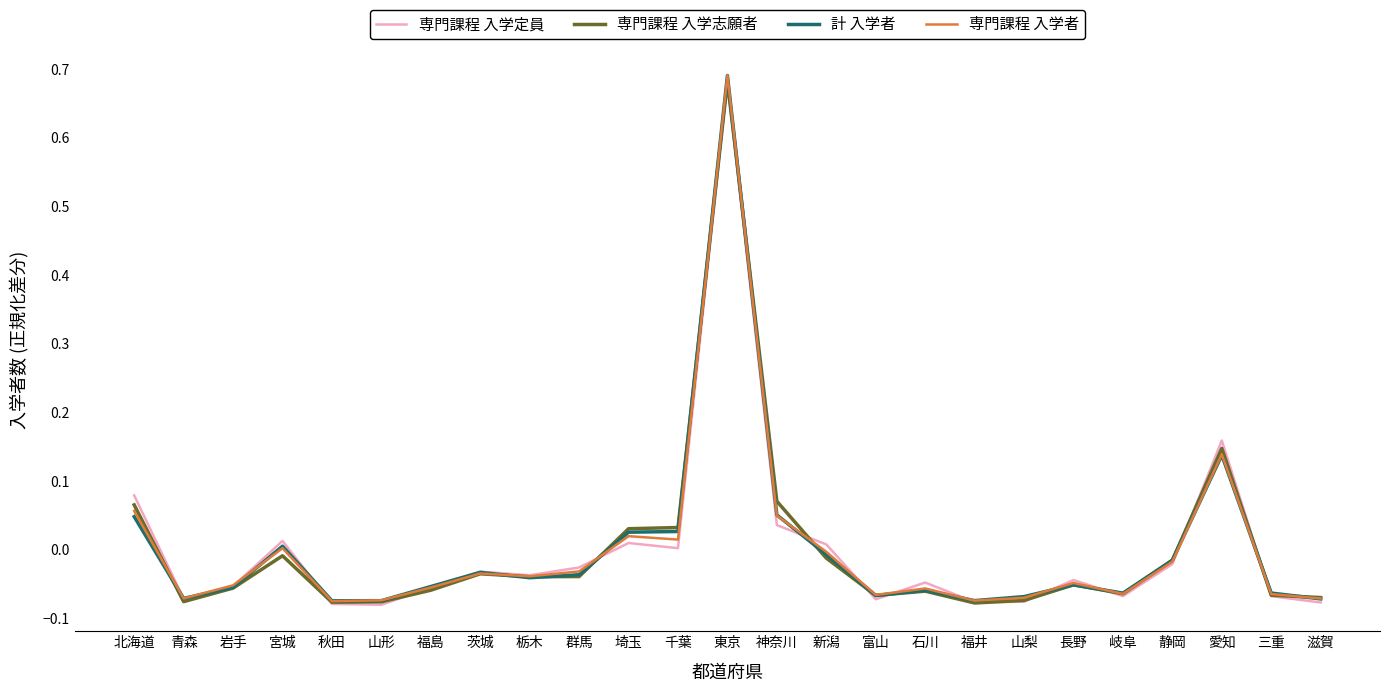

How many series are shown in this chart?

4